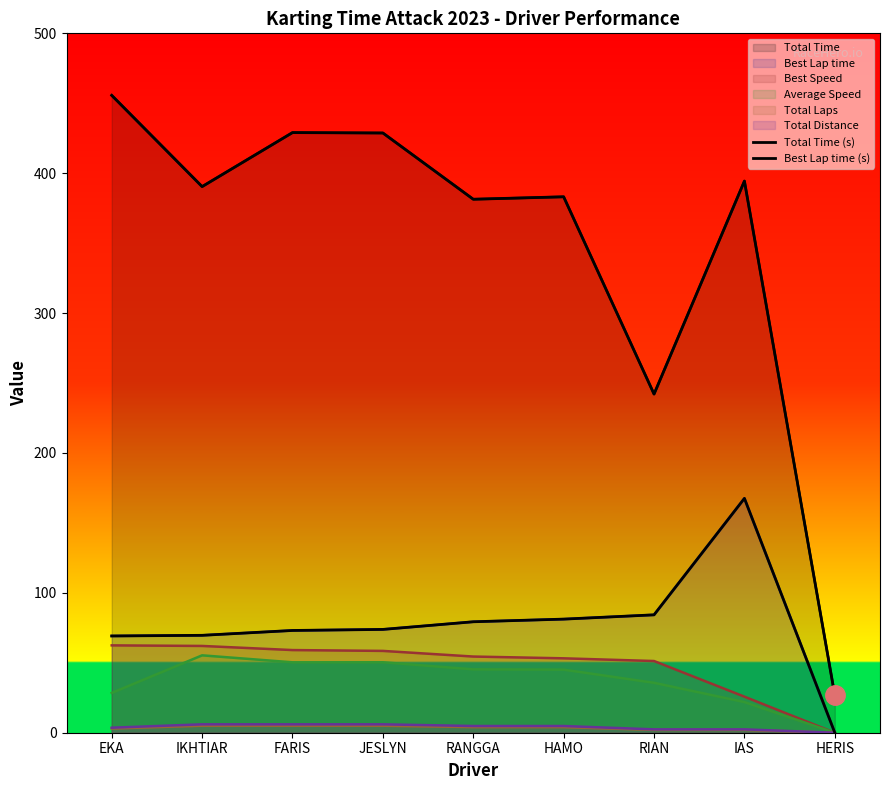

True or false: Total Time (s) and Best Lap time (s) intersect in this chart.

False